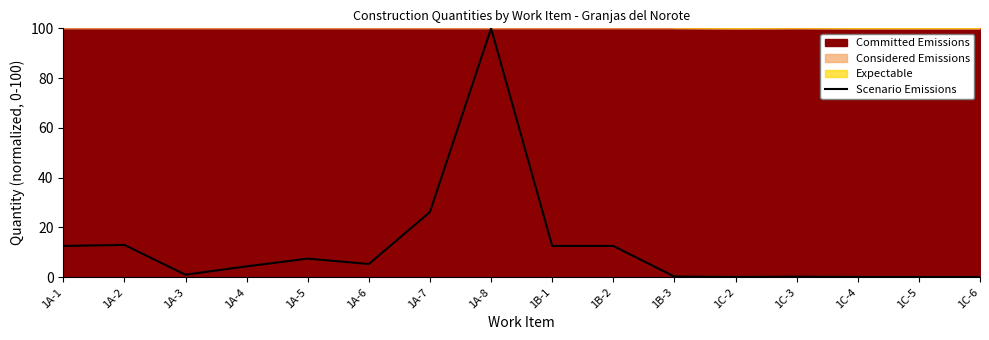

Rank the categories by value from lowest to highest.

1C-2, 1C-5, 1C-6, 1C-4, 1C-3, 1B-3, 1A-3, 1A-4, 1A-6, 1A-5, 1B-1, 1B-2, 1A-1, 1A-2, 1A-7, 1A-8